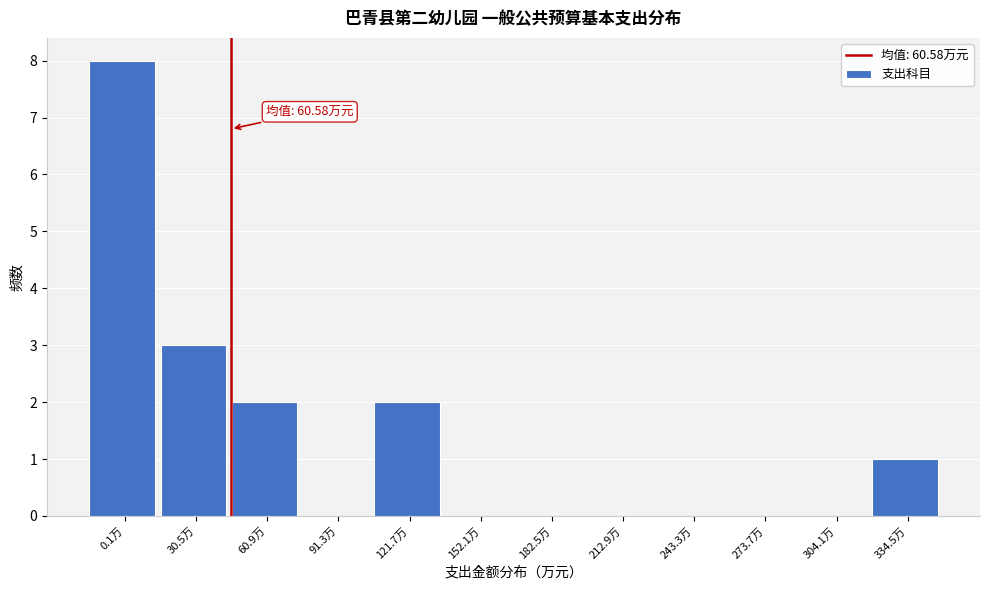

Reading left to right, what are all the values shown in this chart?

0.1万=8	30.5万=3	60.9万=2	91.3万=0	121.7万=2	152.1万=0	182.5万=0	212.9万=0	243.3万=0	273.7万=0	304.1万=0	334.5万=1